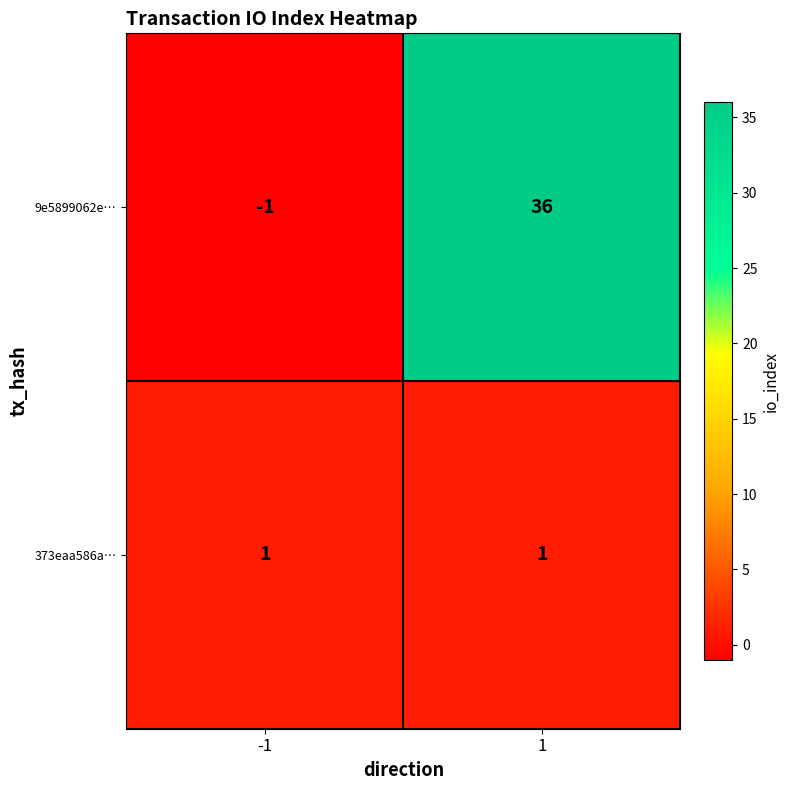

Read the 9e5899062e… value at 1.

36